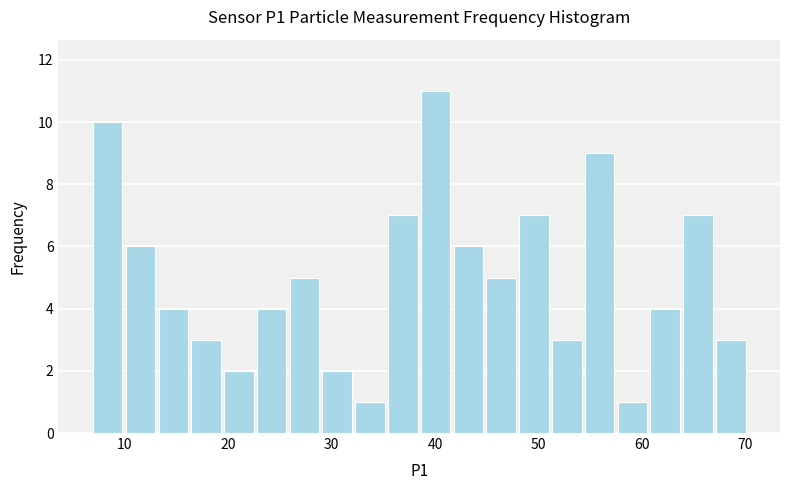

Around what value on the x-axis is the tallest bar? Give the approximate position of its centre, as read against the axis.

40